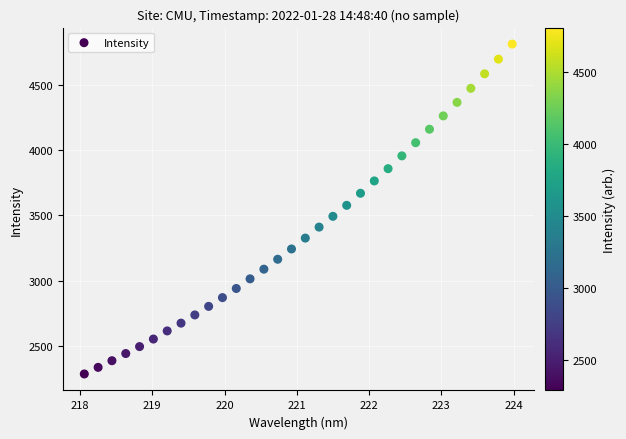

What is the range of X values (max minus min)?

5.9